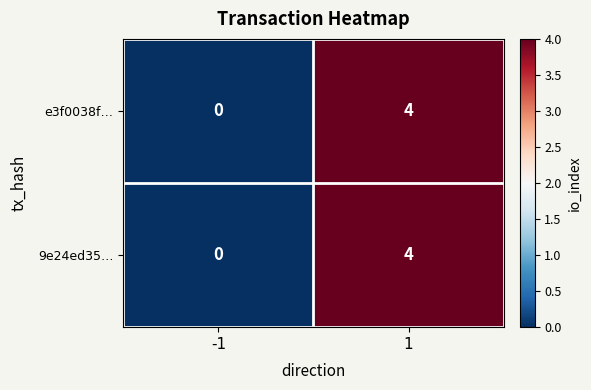

Reading left to right, extract all data points from this chart.

e3f0038f…: -1=0	1=4
9e24ed35…: -1=0	1=4